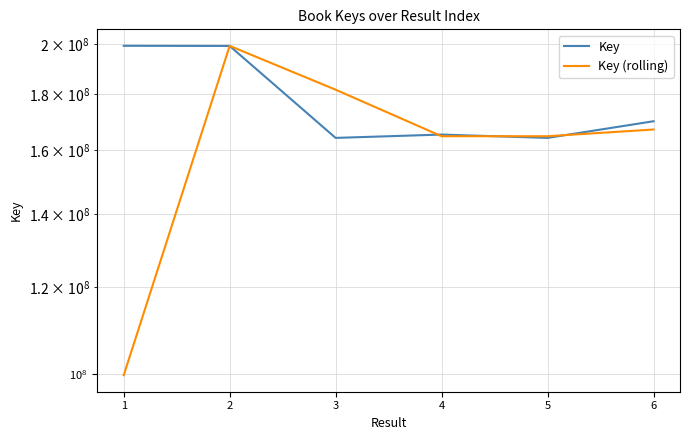

Is this an area chart (filled region under the line)?

No